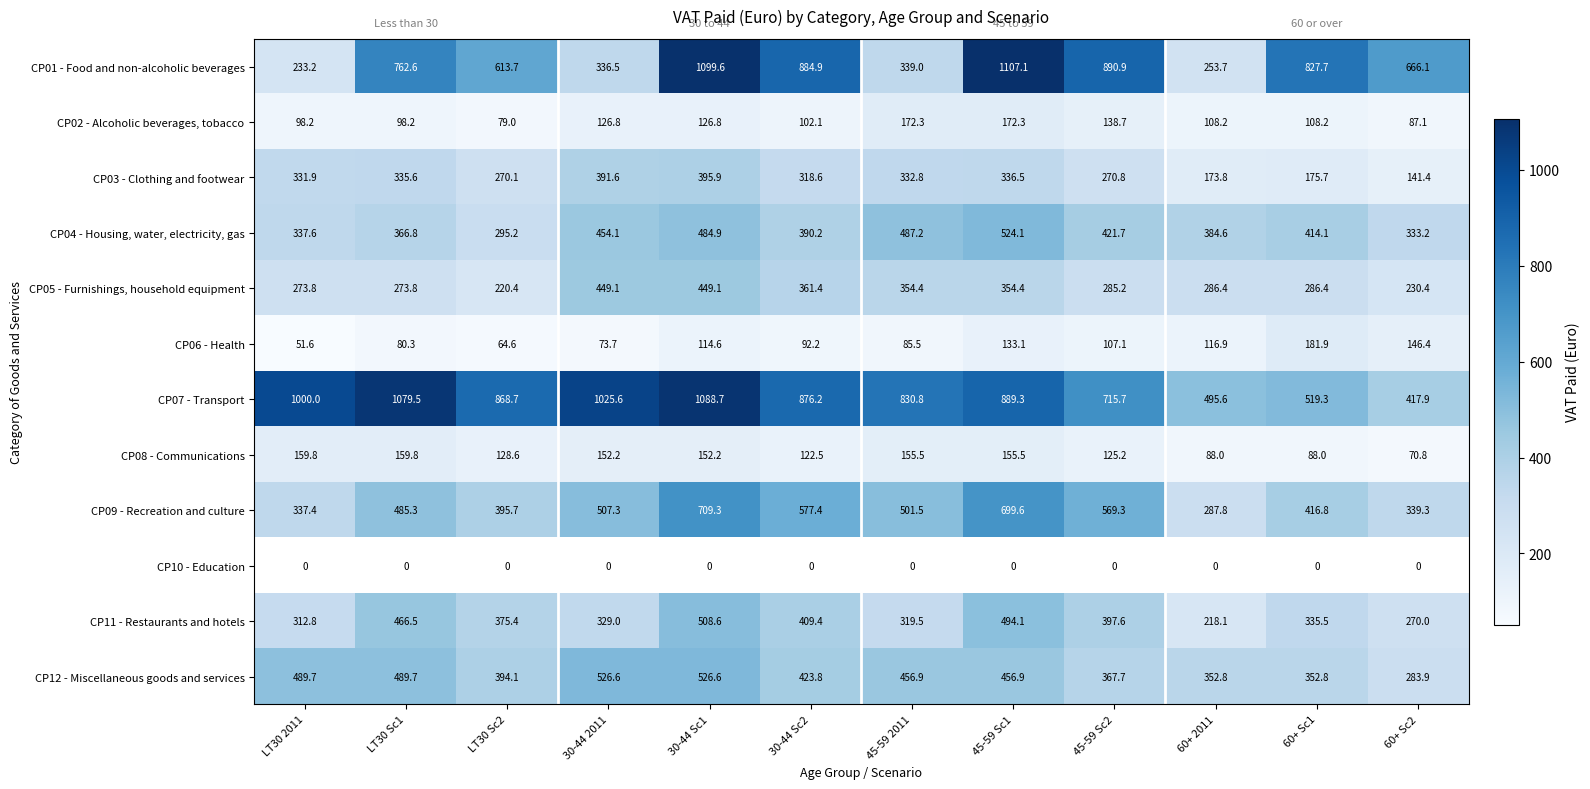

Which category has the highest value in the CP04 - Housing, water, electricity, gas series?

45-59 Sc1